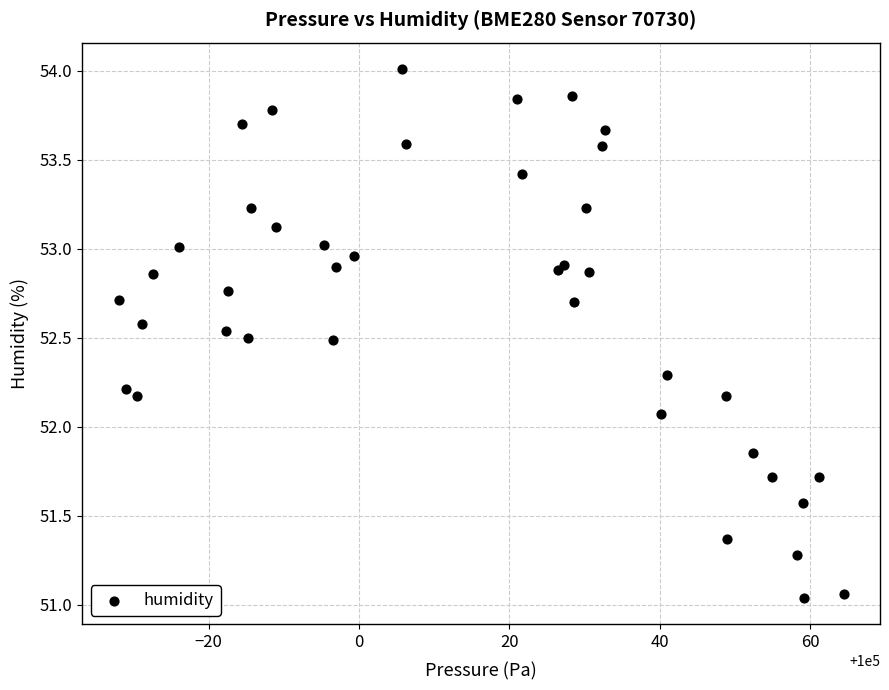

What Y value in the scatter plot is closest to 52?

52.1